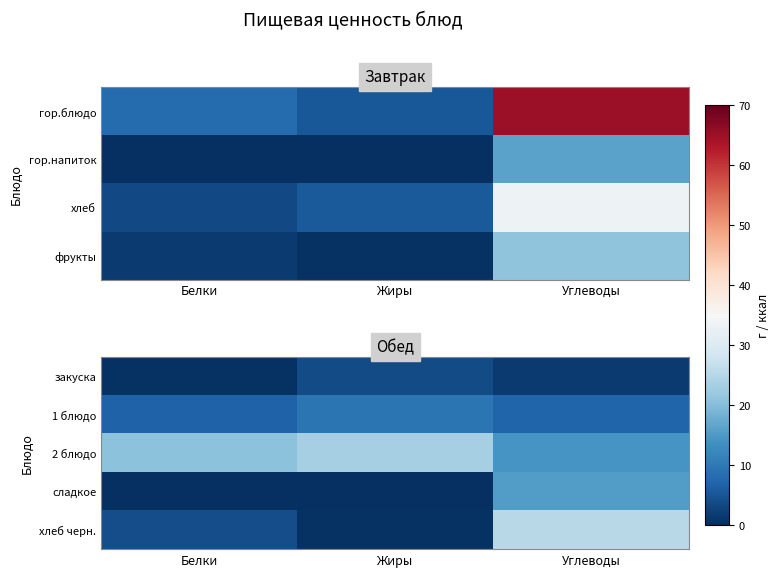

Rank the series at Белки from highest to lowest value.

2 блюдо, 1 блюдо, хлеб черн., закуска, сладкое